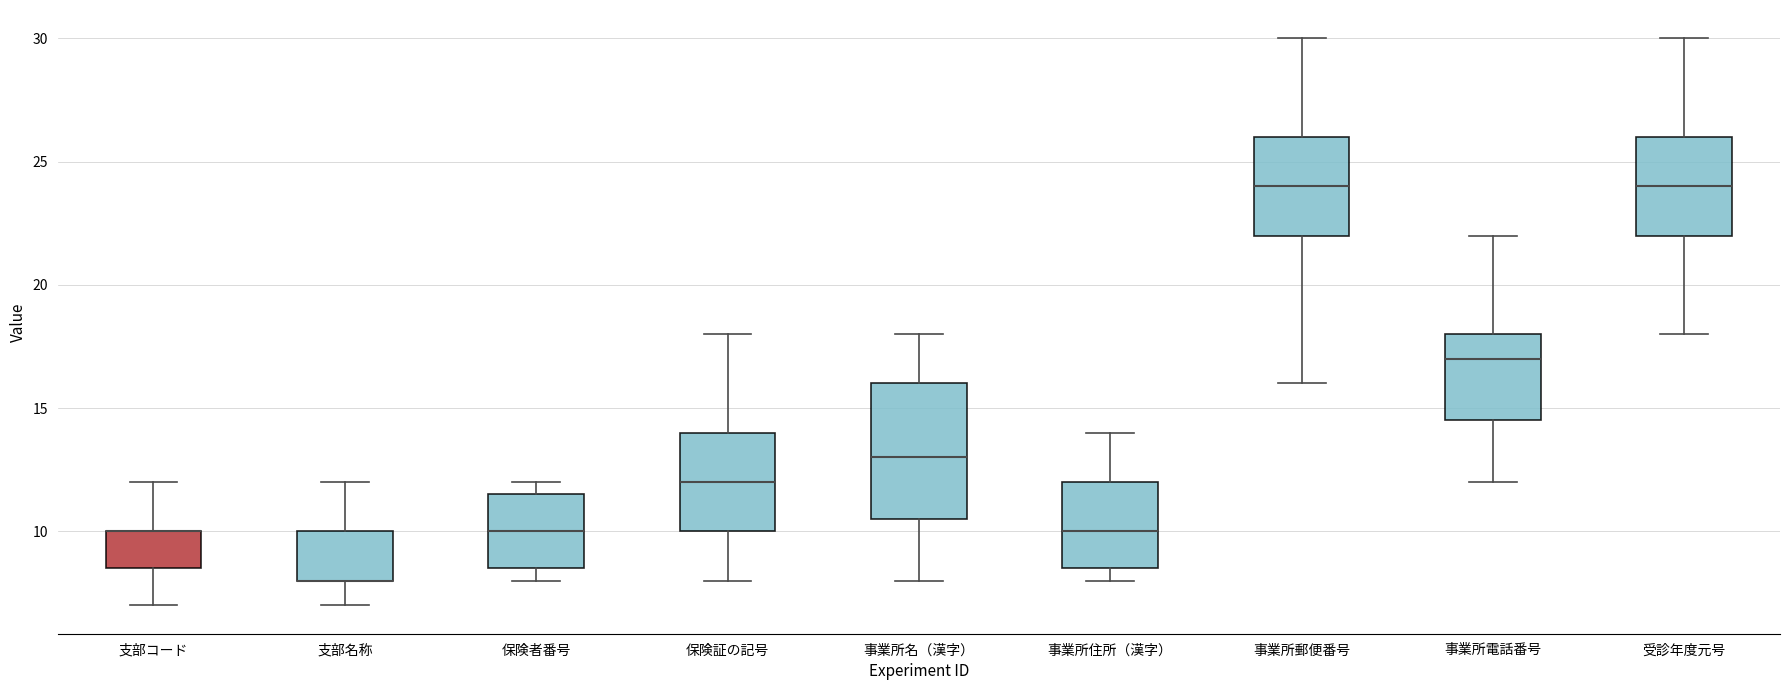

Comparing the boxes themselves (not the whiskers), which one is the tallest?

事業所名（漢字）